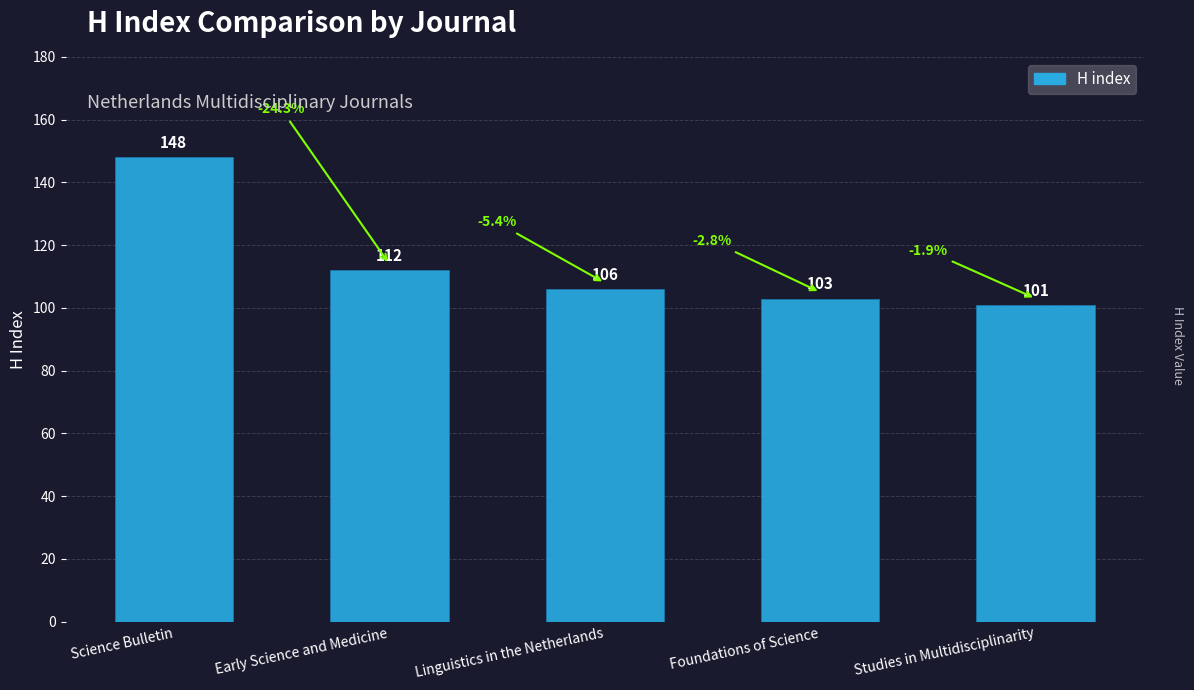

What is the average value?

114